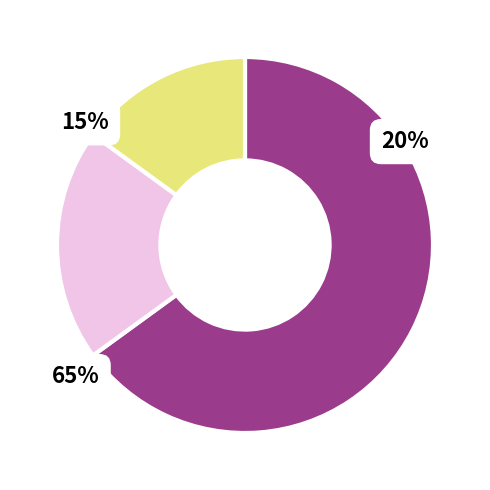

Rank the categories by value from lowest to highest.

Основне місце роботи, Суміщення, Сумісництво